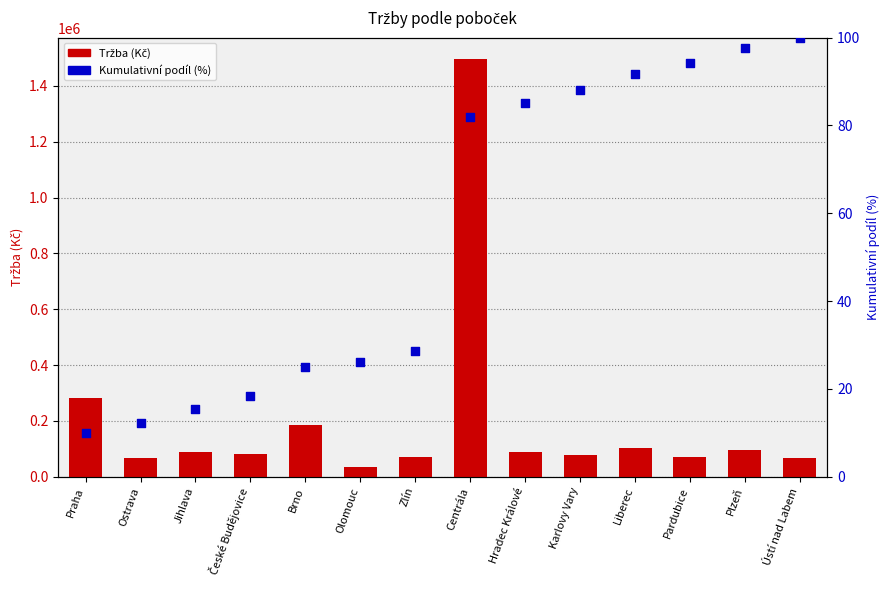

At how many categories does at least one series exceed 530916?

1